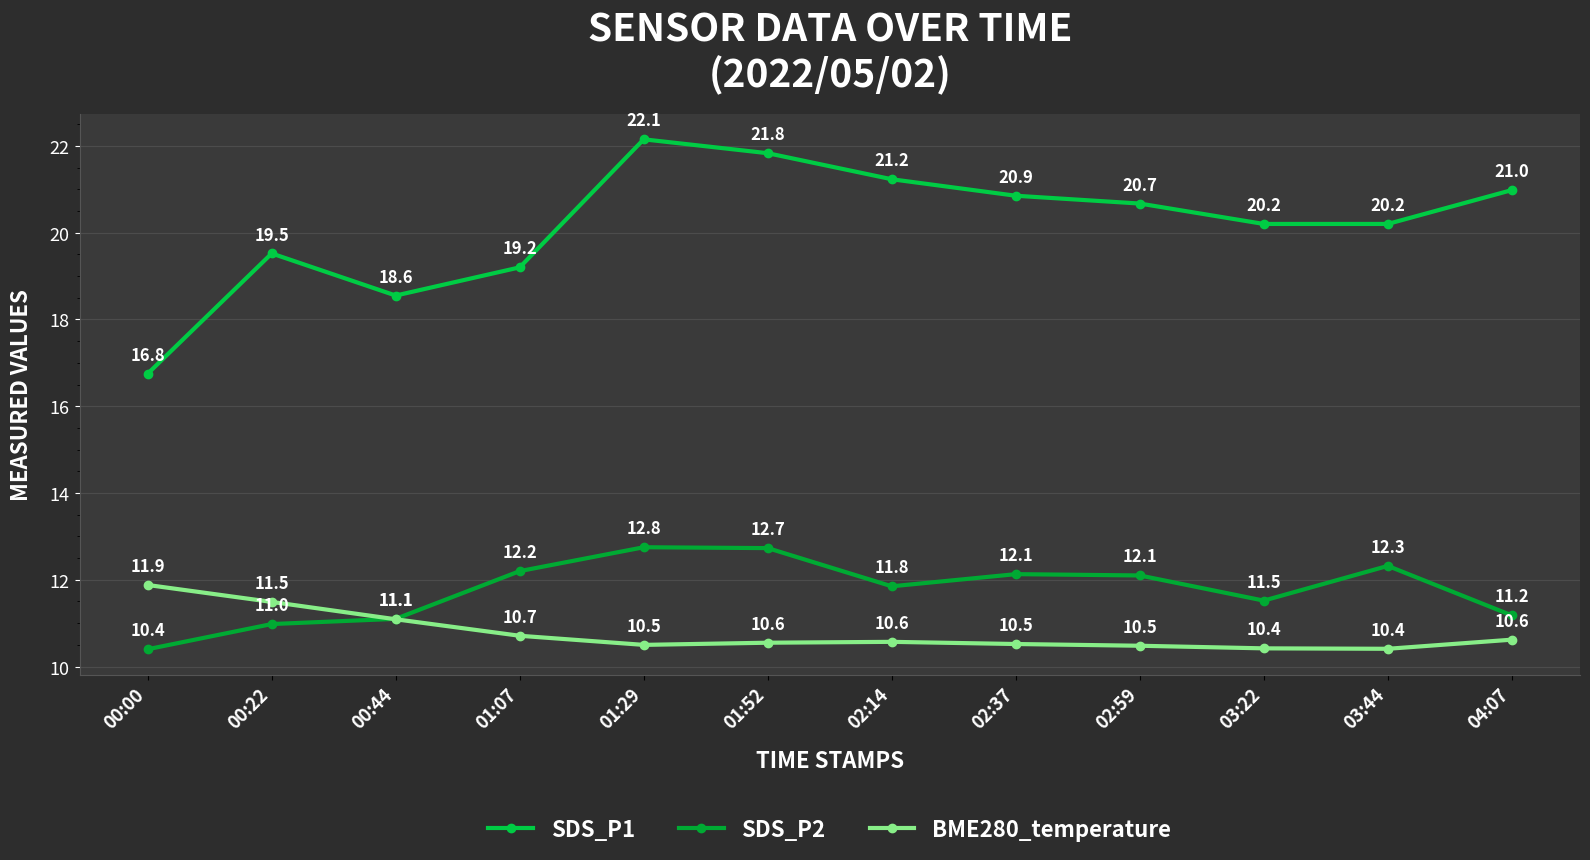

Which has a higher value, 03:22 or 01:52?

01:52